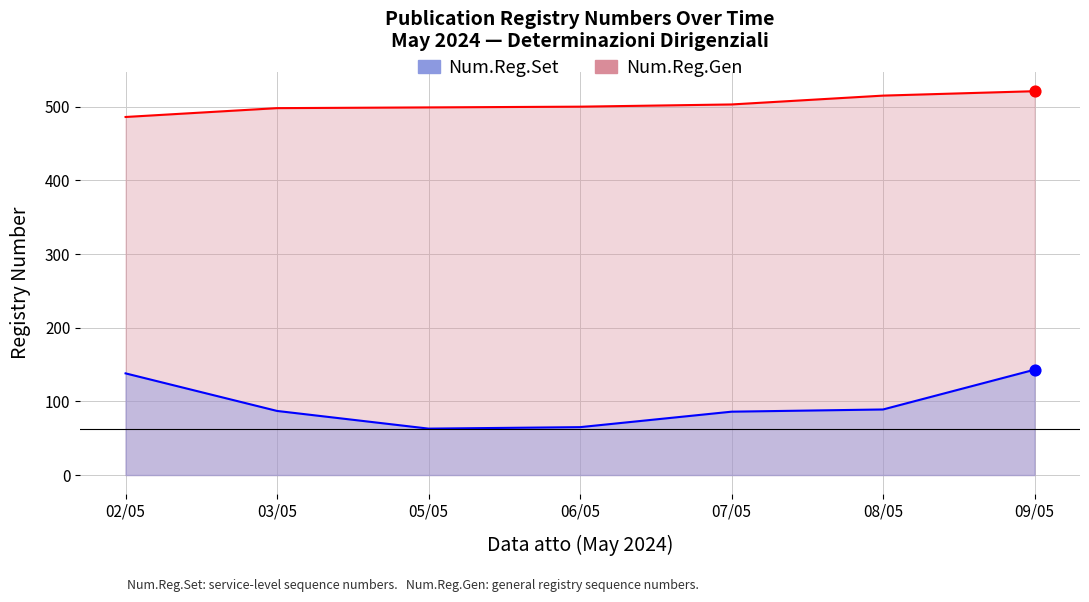

Which series has the largest Y range (max minus min)?

Num.Reg.Set